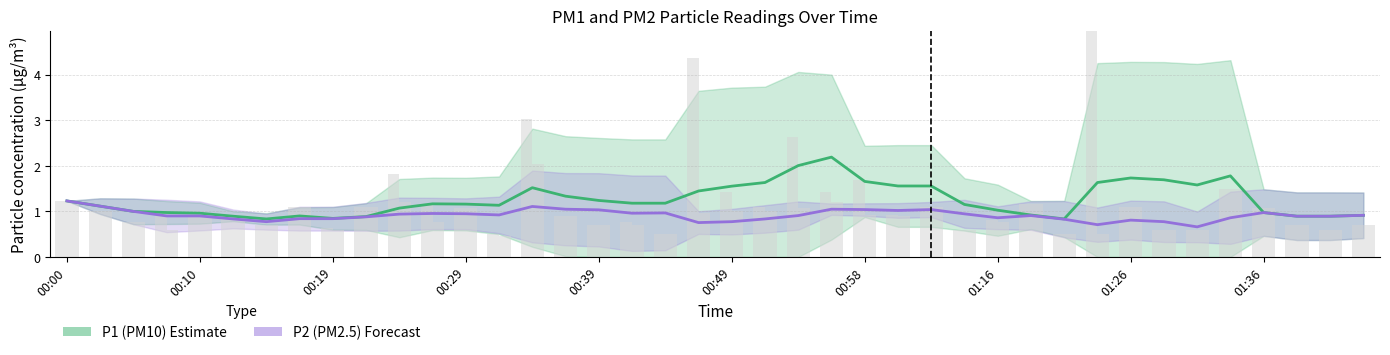

How many distinct data groups are displayed?

2